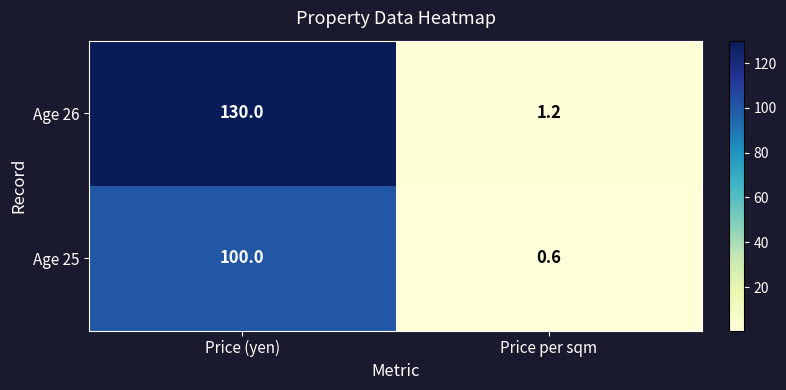

Rank the series at Price (yen) from lowest to highest value.

Age 25, Age 26